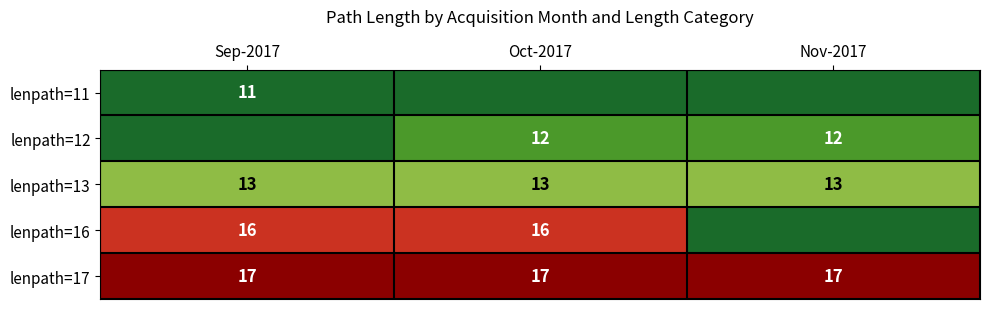

True or false: lenpath=17 has a value of 7 at Sep-2017.

False